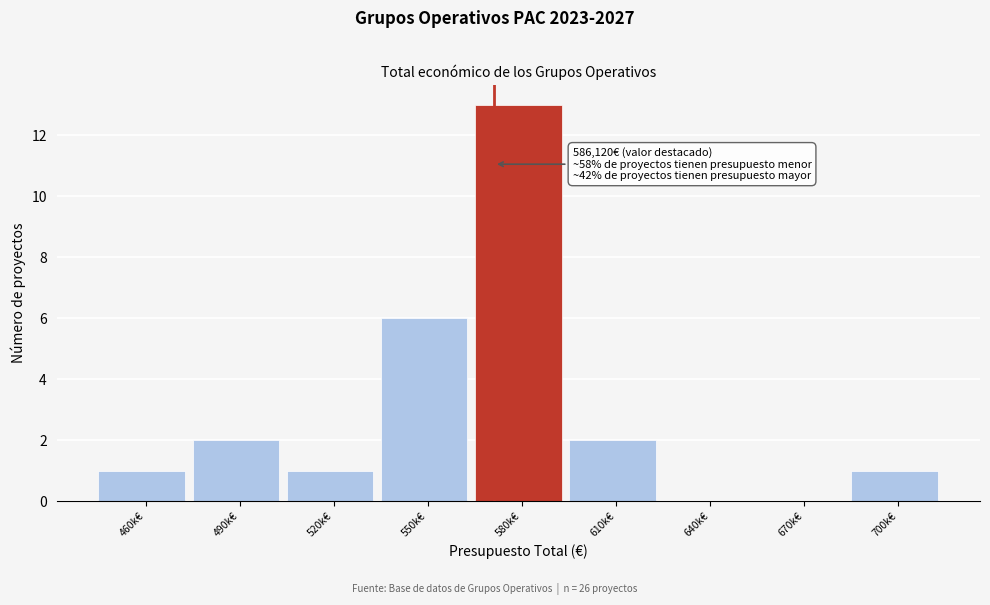

Reading left to right, extract all data points from this chart.

460k€=1	490k€=2	520k€=1	550k€=6	580k€=13	610k€=2	640k€=0	670k€=0	700k€=1